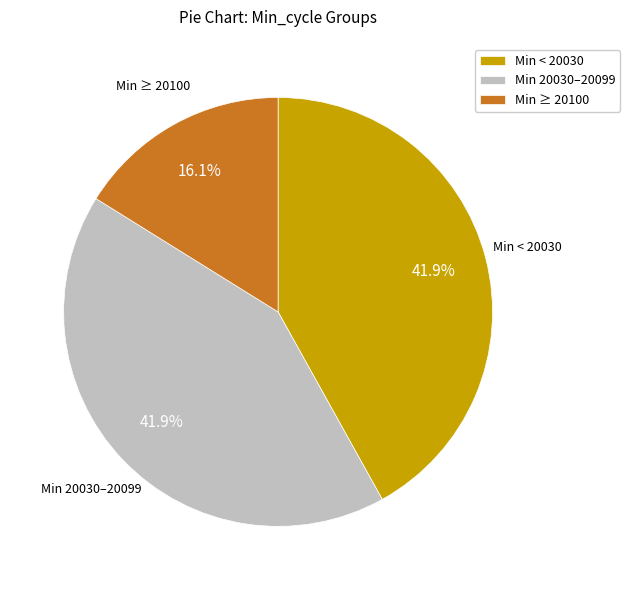

Is there a majority slice in this chart?

No